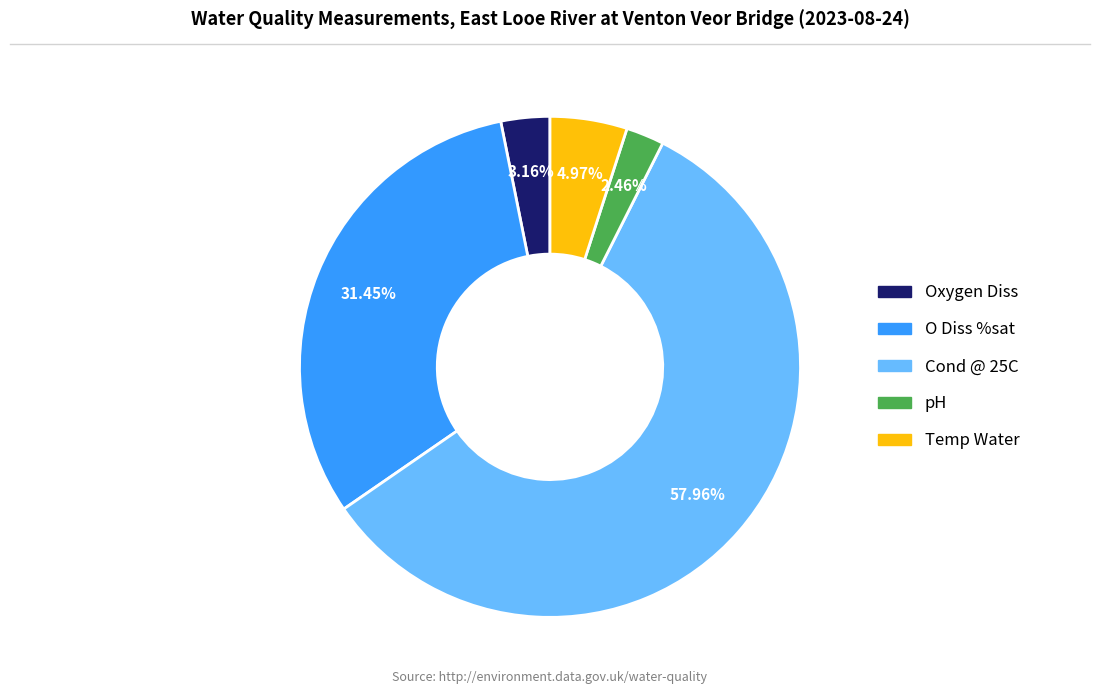

What is the smallest slice in the pie chart?

pH